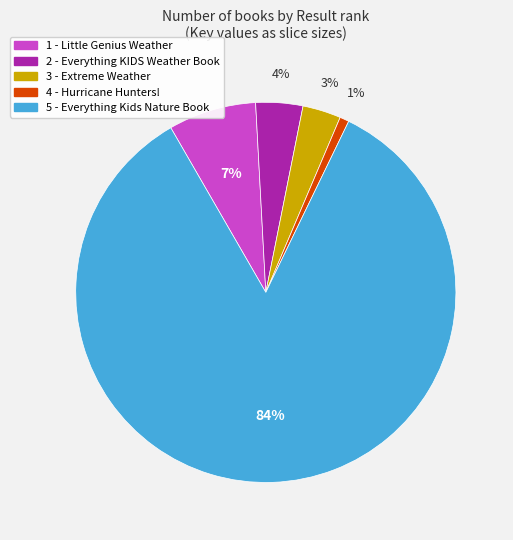

What percentage is the 4 - Hurricane Hunters! slice, to the nearest percent?

1%